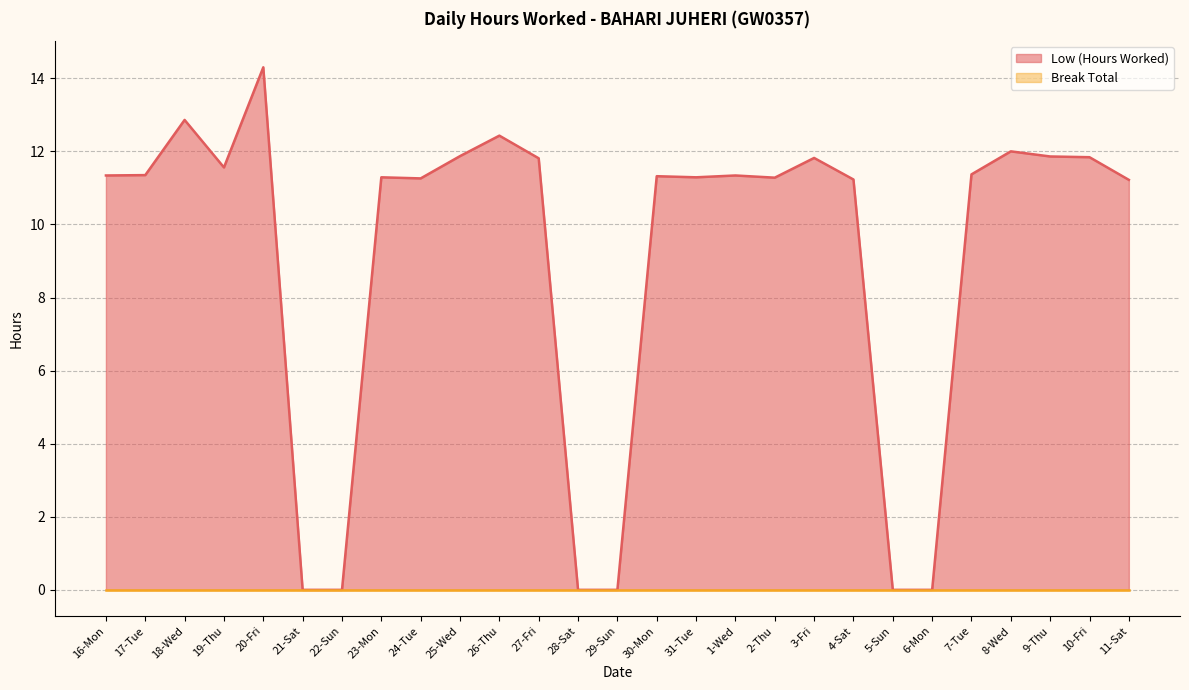

At which label is the value closest to 7?

11-Sat